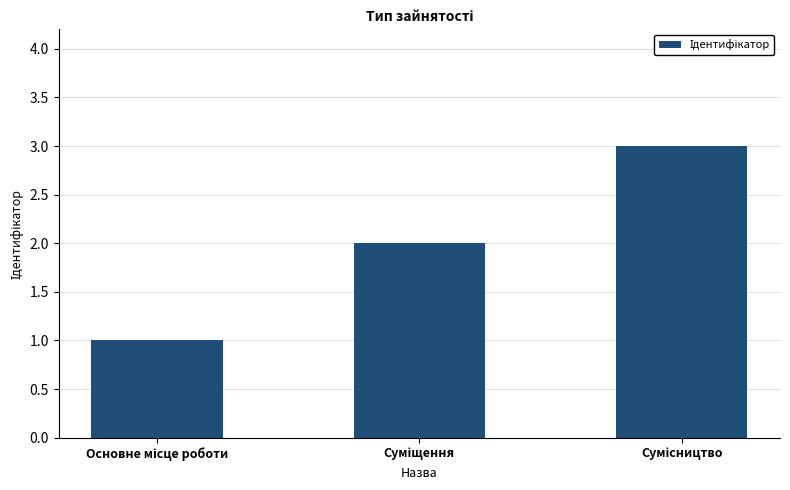

What is the greatest value displayed?

3